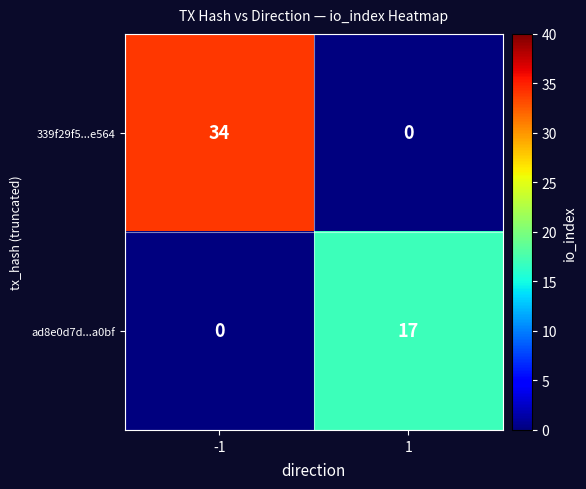

Is it true that 339f29f5...e564 equals 57 at -1?

False